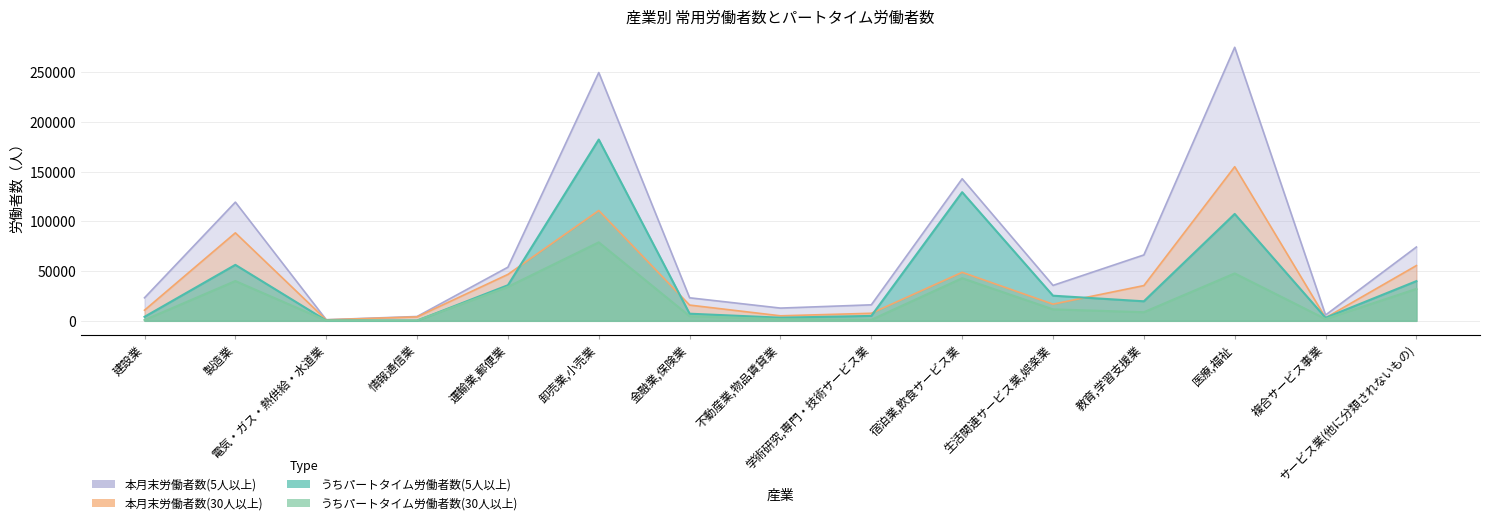

Reading left to right, transcribe all the data shown in this chart.

本月末労働者数(5人以上): 建設業=23179	製造業=119353	電気・ガス・熱供給・水道業=1117	情報通信業=4346	運輸業,郵便業=53937	卸売業,小売業=249647	金融業,保険業=23168	不動産業,物品賃貸業=12814	学術研究,専門・技術サービス業=16096	宿泊業,飲食サービス業=142864	生活関連サービス業,娯楽業=35636	教育,学習支援業=66250	医療,福祉=275041	複合サービス事業=5835	サービス業(他に分類されないもの)=74223
うちパートタイム労働者数(5人以上): 建設業=4044	製造業=56287	電気・ガス・熱供給・水道業=313	情報通信業=251	運輸業,郵便業=35821	卸売業,小売業=182297	金融業,保険業=7180	不動産業,物品賃貸業=3162	学術研究,専門・技術サービス業=4953	宿泊業,飲食サービス業=129366	生活関連サービス業,娯楽業=25282	教育,学習支援業=19645	医療,福祉=107493	複合サービス事業=3084	サービス業(他に分類されないもの)=39920
本月末労働者数(30人以上): 建設業=10707	製造業=88473	電気・ガス・熱供給・水道業=997	情報通信業=3971	運輸業,郵便業=46680	卸売業,小売業=110912	金融業,保険業=15851	不動産業,物品賃貸業=5046	学術研究,専門・技術サービス業=7593	宿泊業,飲食サービス業=48788	生活関連サービス業,娯楽業=16771	教育,学習支援業=35444	医療,福祉=154969	複合サービス事業=3040	サービス業(他に分類されないもの)=55571
うちパートタイム労働者数(30人以上): 建設業=838	製造業=40010	電気・ガス・熱供給・水道業=280	情報通信業=251	運輸業,郵便業=34197	卸売業,小売業=78933	金融業,保険業=4705	不動産業,物品賃貸業=1665	学術研究,専門・技術サービス業=1025	宿泊業,飲食サービス業=42863	生活関連サービス業,娯楽業=11546	教育,学習支援業=8678	医療,福祉=47674	複合サービス事業=1848	サービス業(他に分類されないもの)=32115